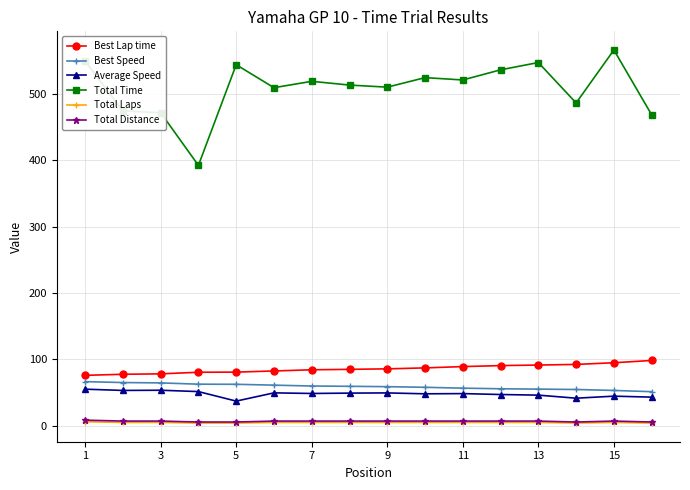

Which series has the largest total across all categories?

Total Time